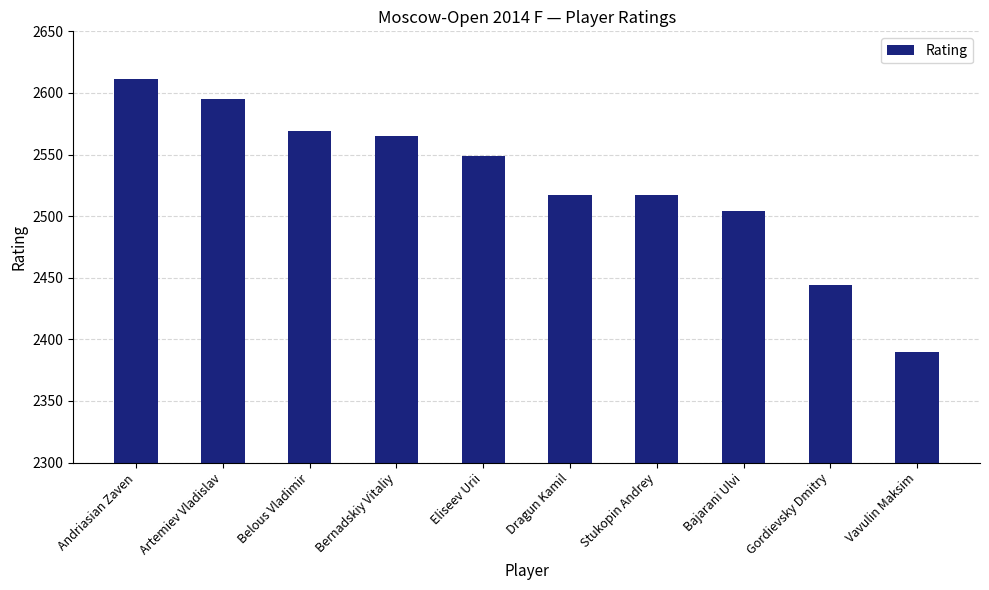

What is the change in value from Belous Vladimir to Eliseev Urii?

-20